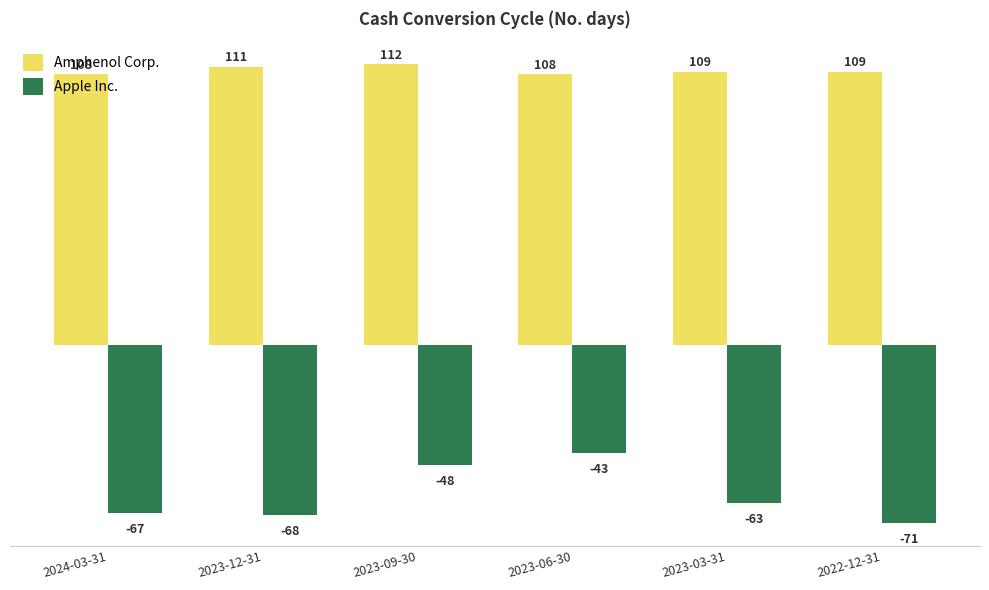

At which label does Apple Inc. first exceed -63?

2023-09-30